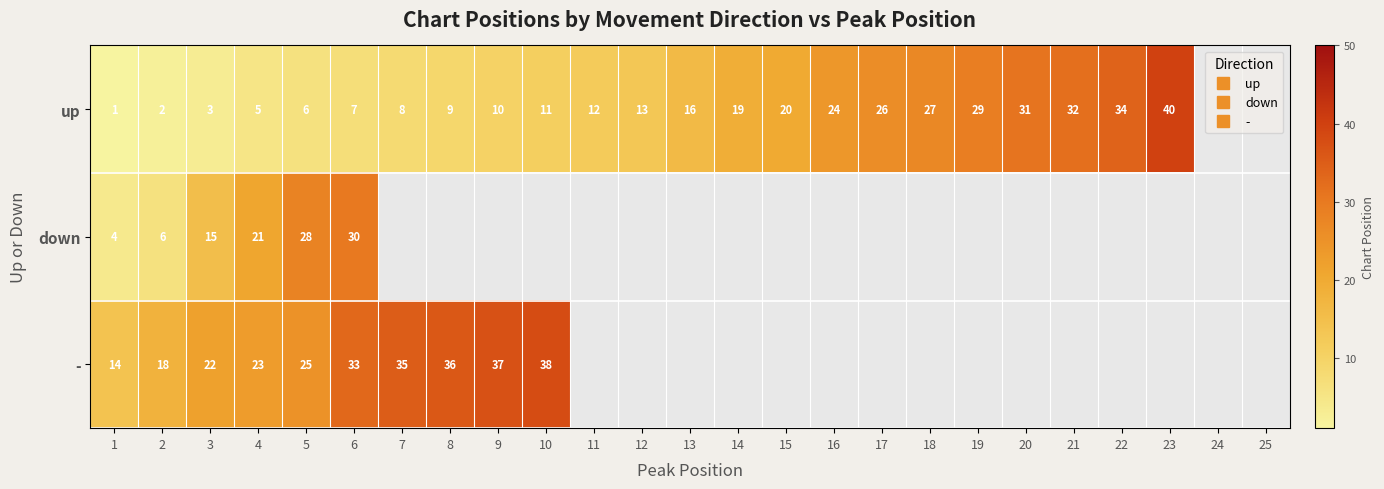

Count the number of categories in the chart.

25